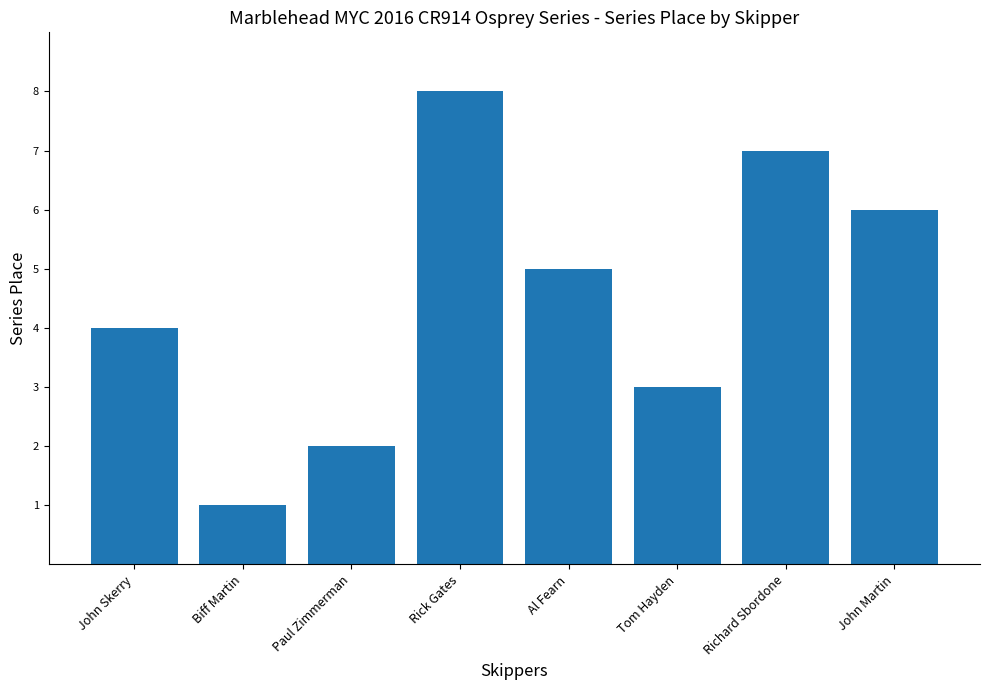

Reading right to left, transcribe all the data shown in this chart.

John Martin=6	Richard Sbordone=7	Tom Hayden=3	Al Fearn=5	Rick Gates=8	Paul Zimmerman=2	Biff Martin=1	John Skerry=4